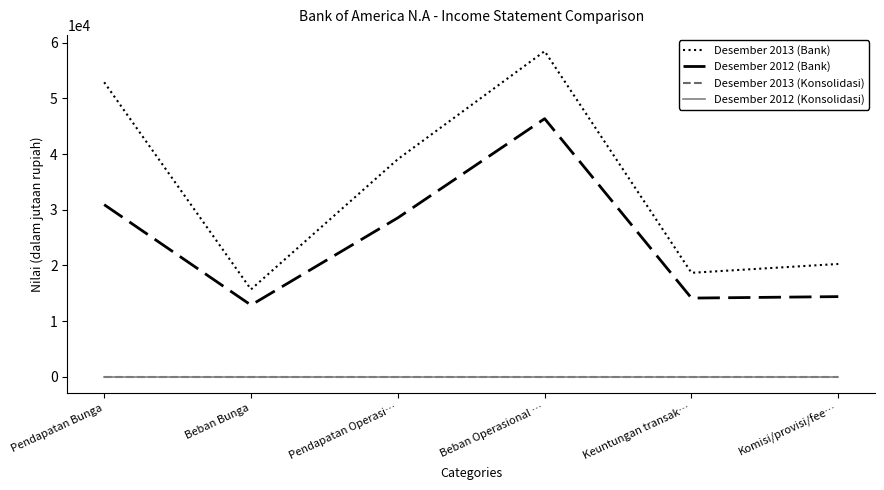

Which series has the largest range (max minus min)?

Desember 2013 (Bank)